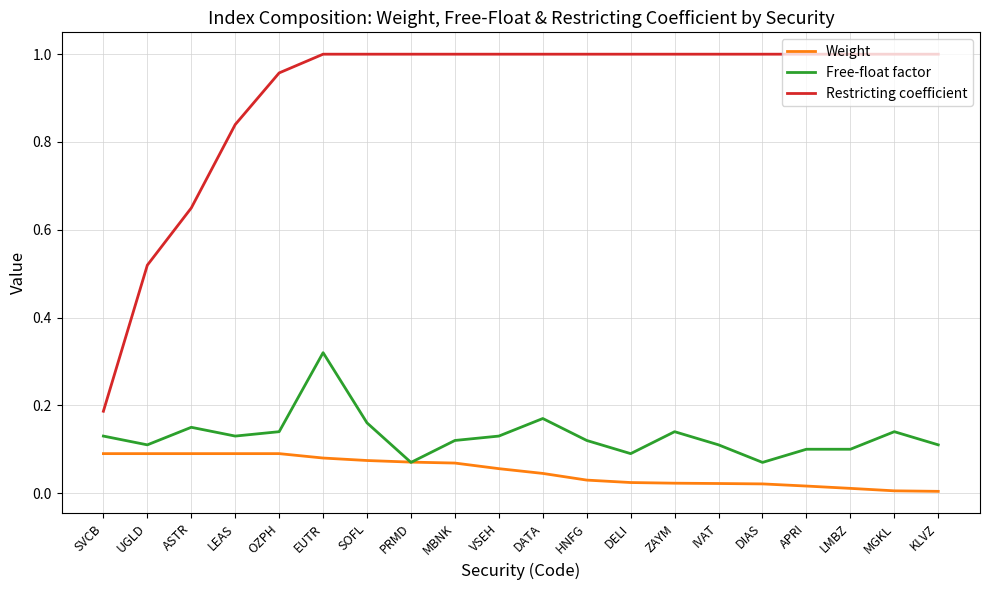

Which series has the largest total across all categories?

Restricting coefficient